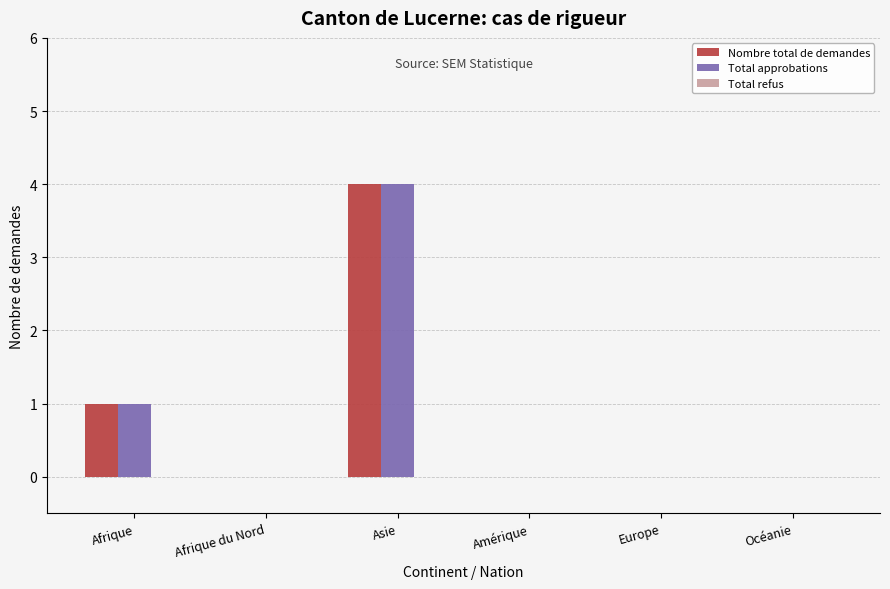

How many categories are shown in the chart?

6